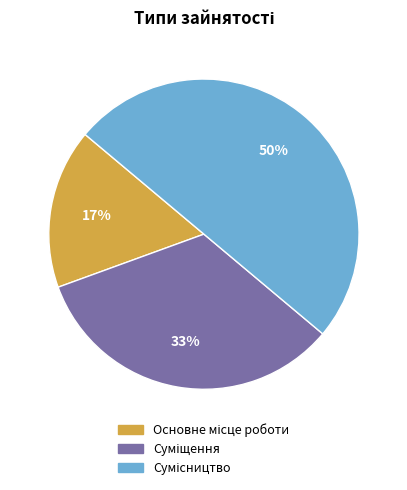

To the nearest percent, what is the average slice percentage?

33%